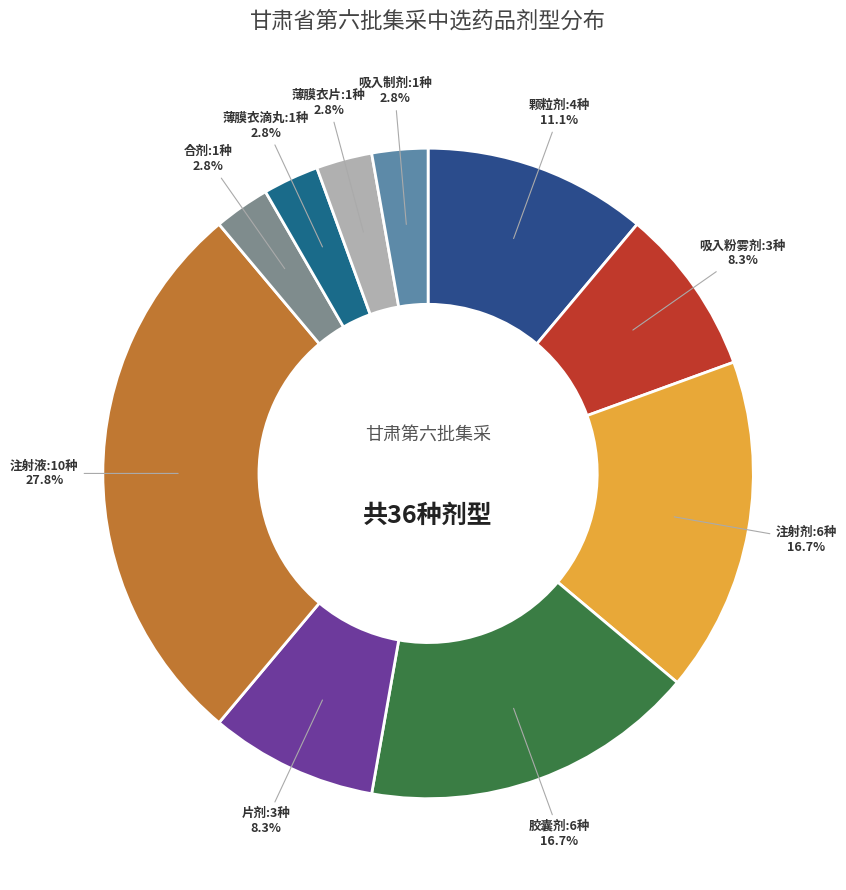

What is the ratio of the value at 片剂 to the value at 吸入制剂?

3.0